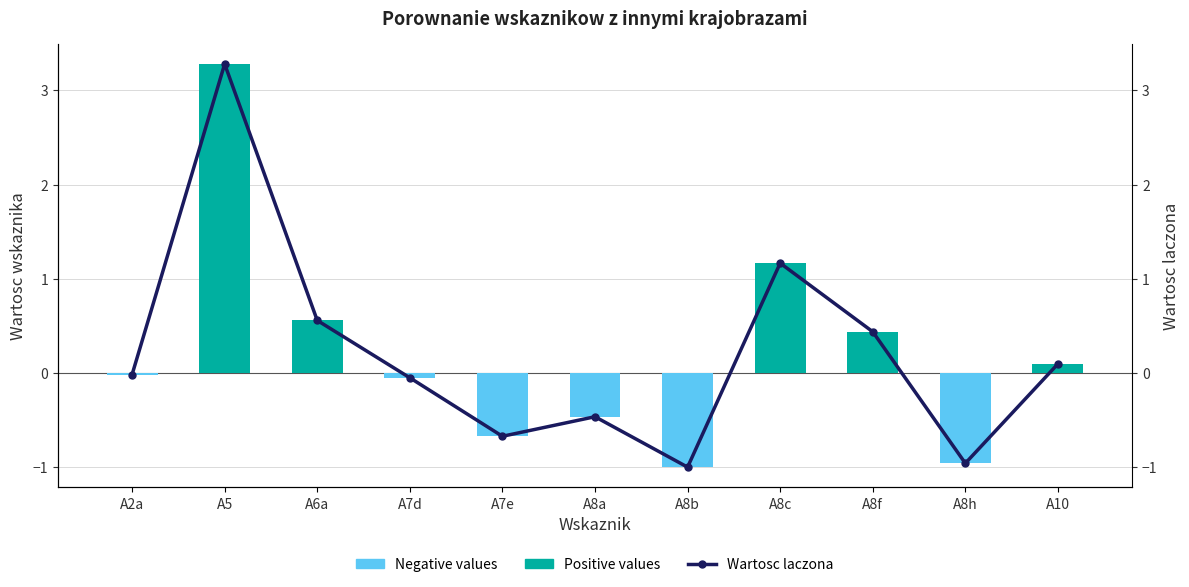

What is the sum of the Wartosc laczona values at A10 and A8c?

1.3